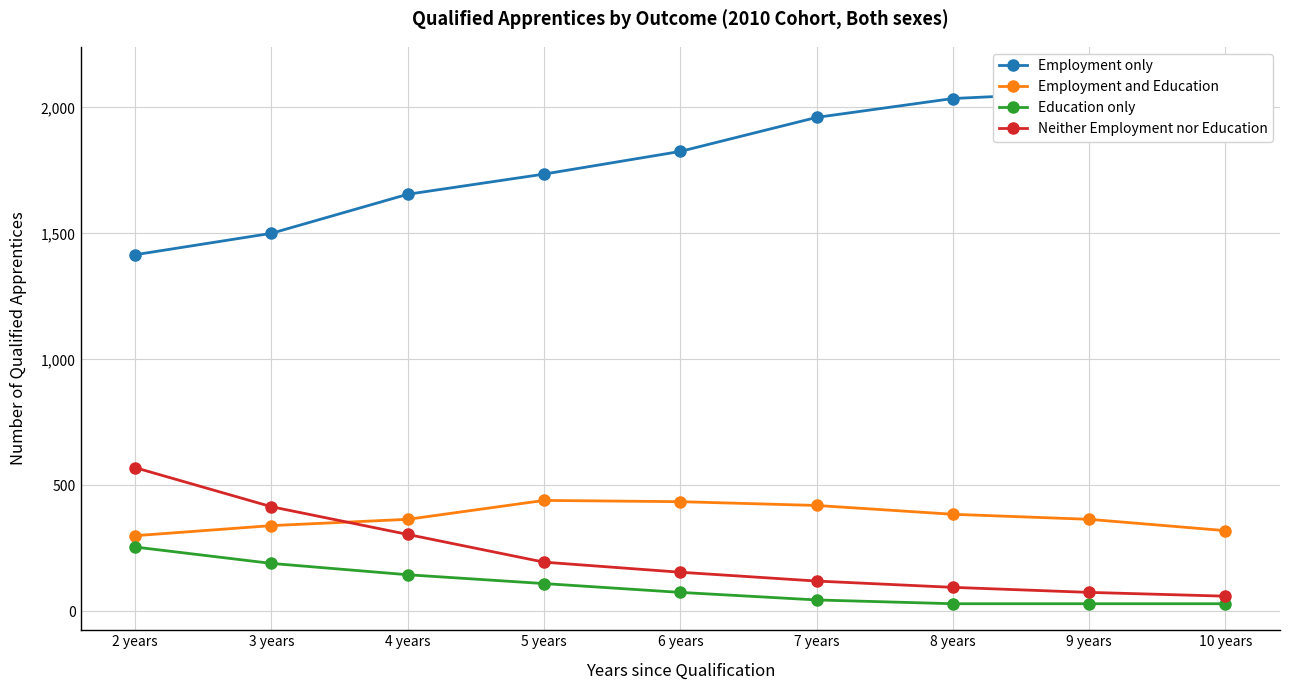

Which label corresponds to the largest value in the chart?

10 years